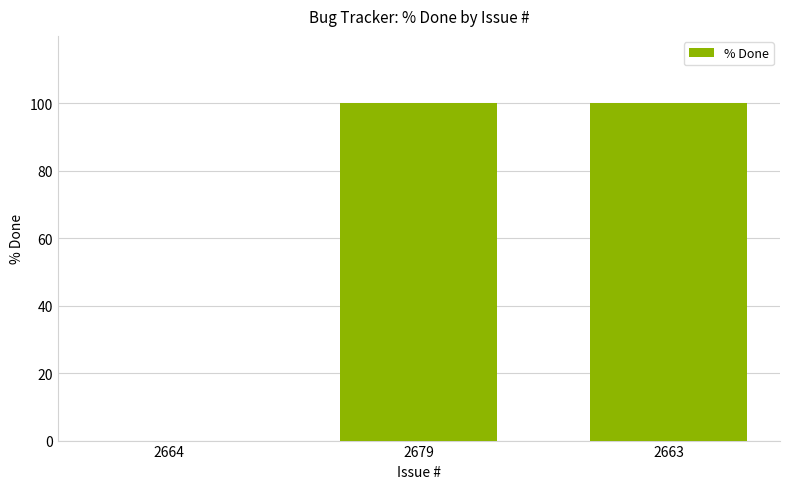

How many categories are shown in the chart?

3